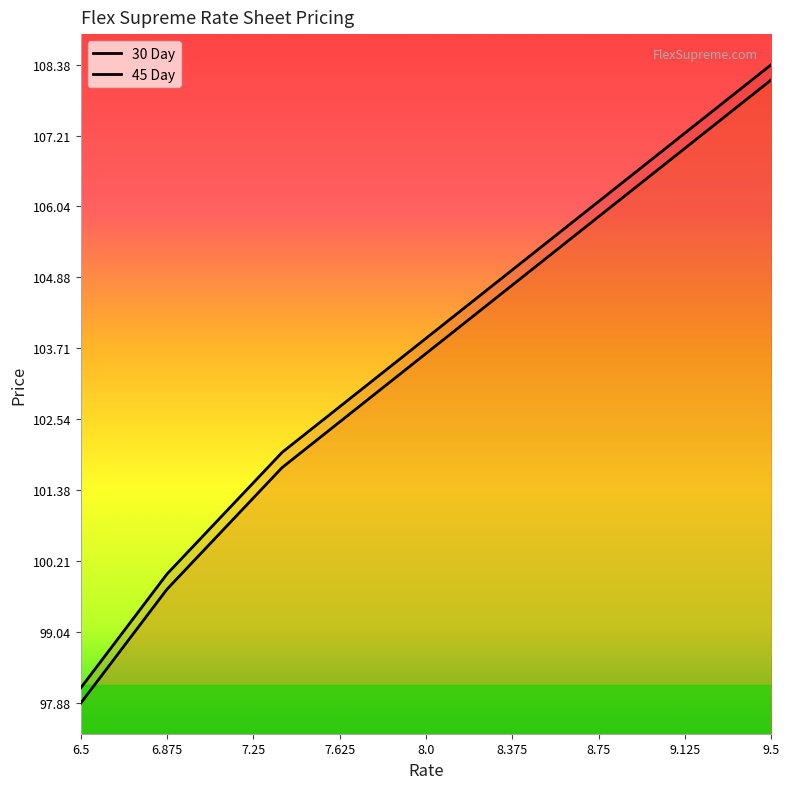

How many lines are shown in the chart?

2